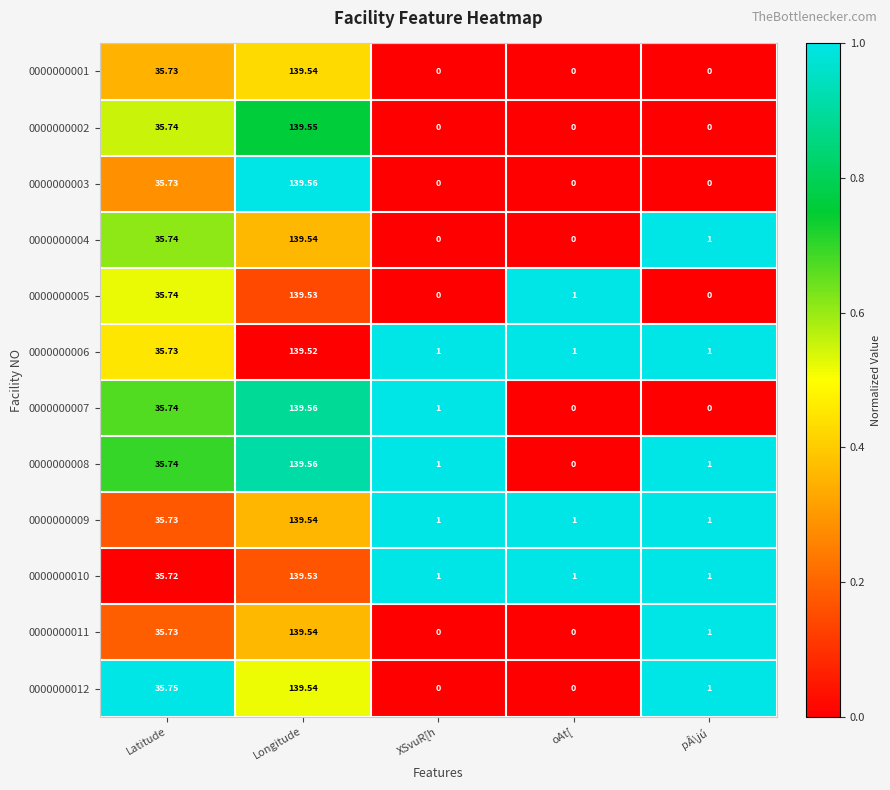

Which category has the highest value in the 0000000001 series?

Longitude